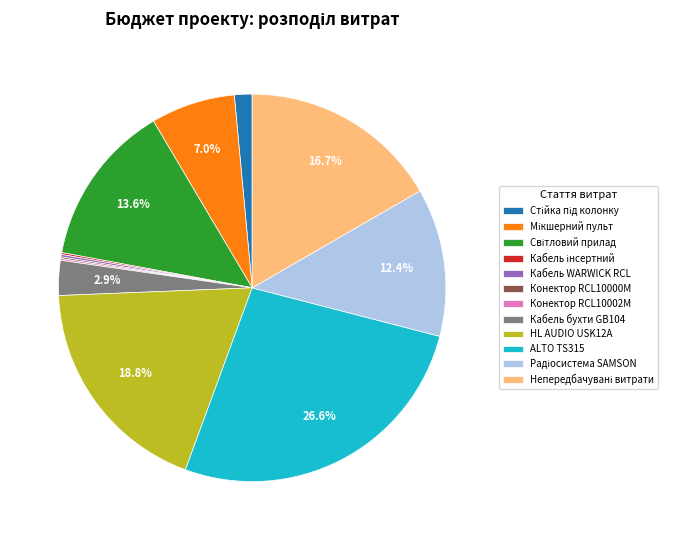

How much of the chart is everything except Кабель бухти GB104?

97.1%